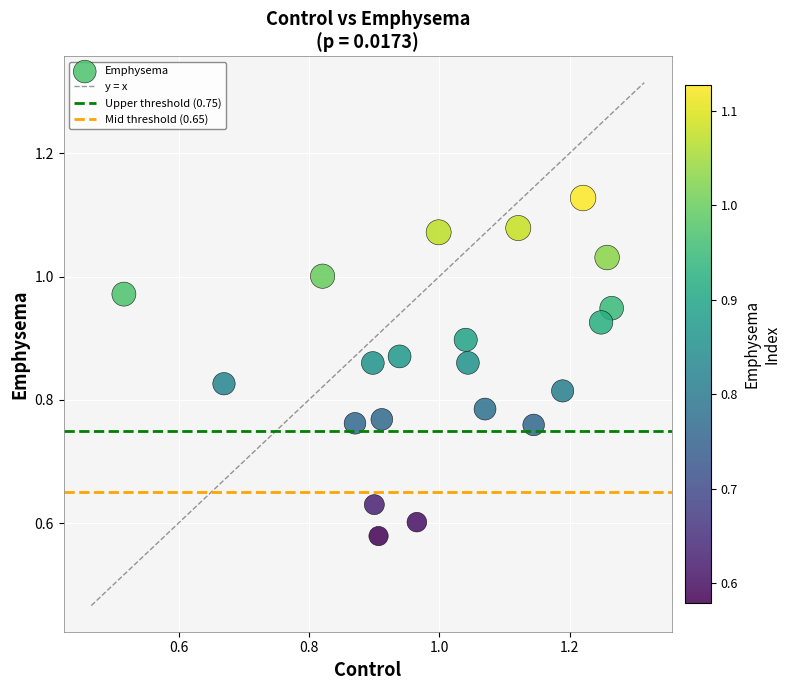

What is the range of X values (max minus min)?

0.7